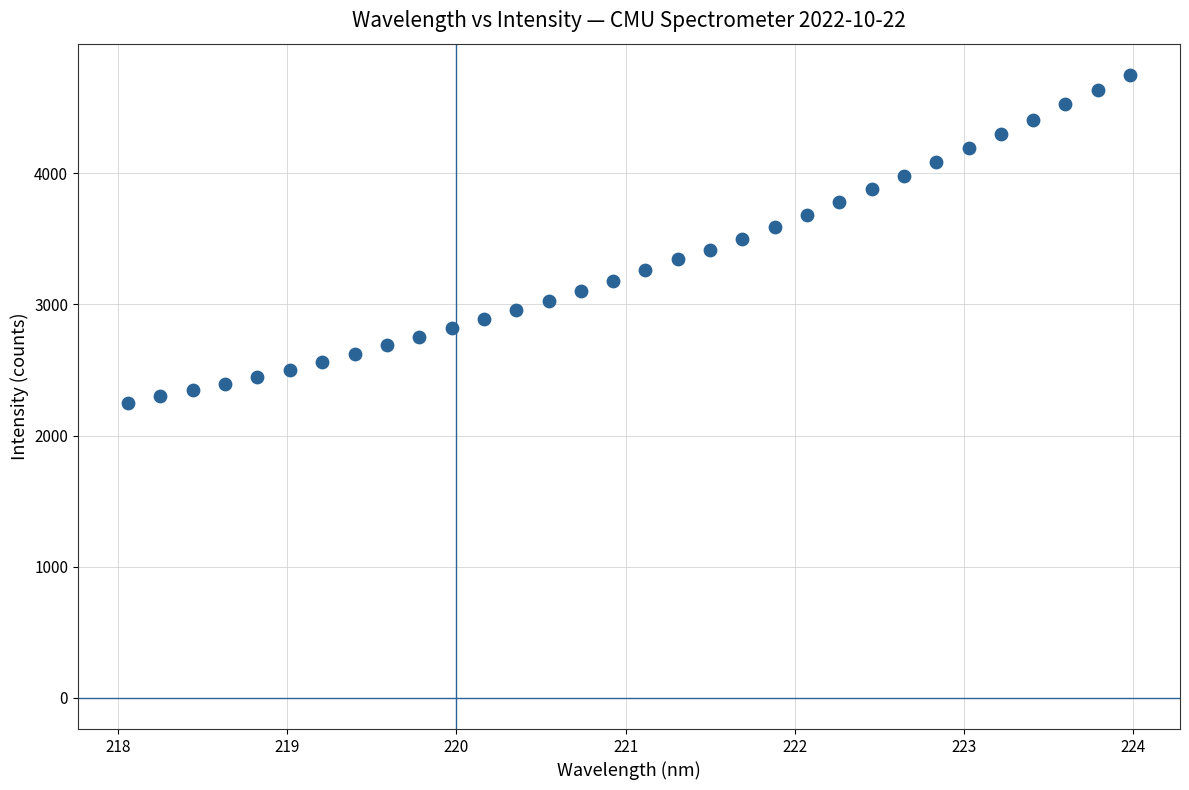

What is the range of Y values (max minus min)?

2504.8